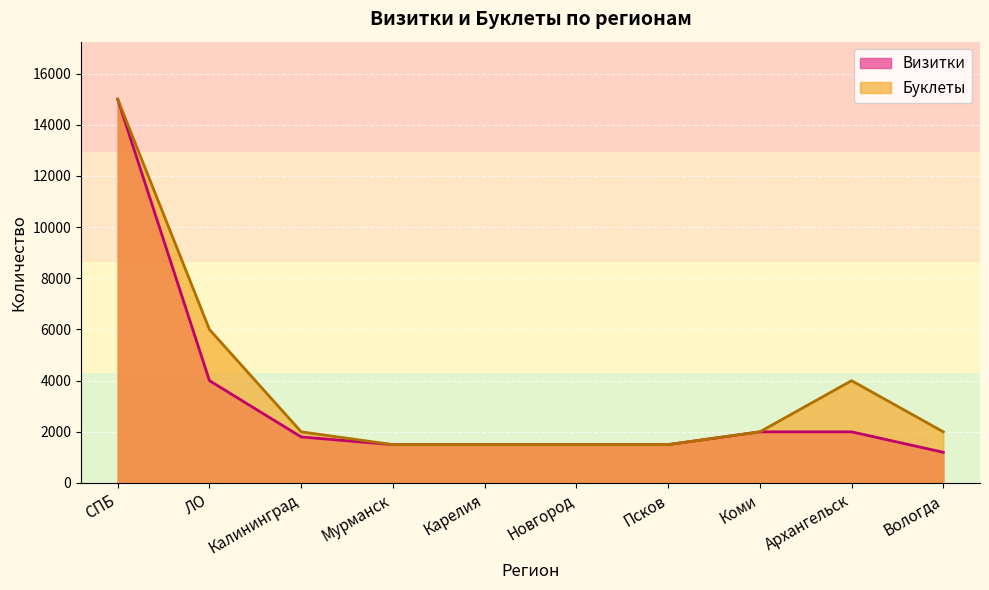

What is the difference between the highest and lowest values at ЛО?

2000